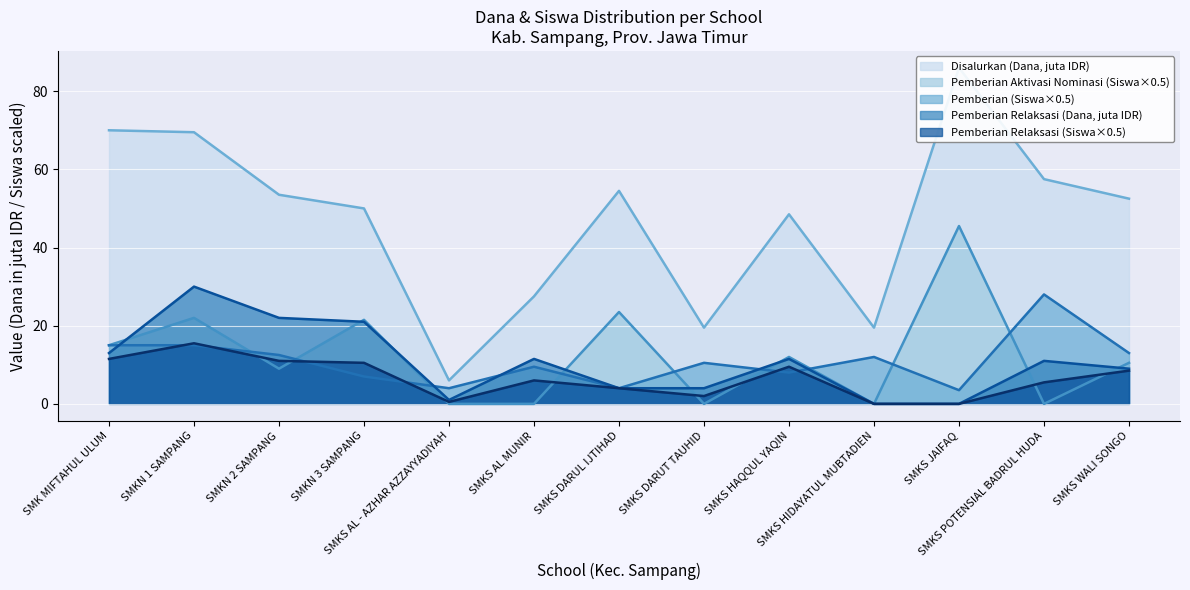

Rank the series by their maximum value, from lowest to highest.

Pemberian Relaksasi (Siswa), Pemberian (Siswa), Pemberian Relaksasi (Dana), Pemberian Dari Aktivasi Nominasi (Siswa), Disalurkan (Dana)